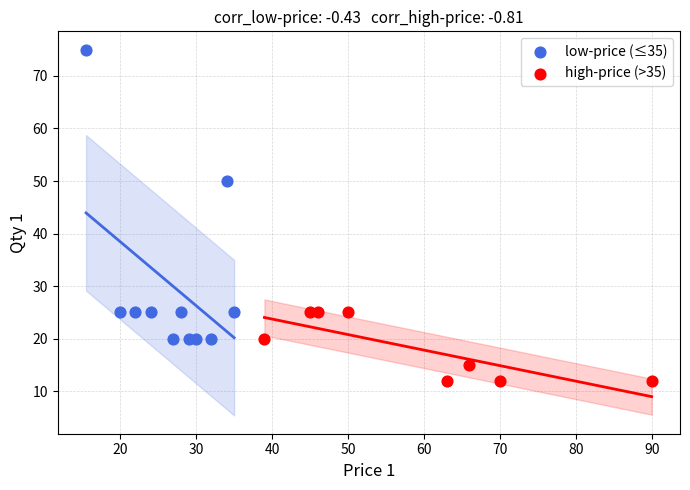

Which series has the widest spread of Y values?

low-price (≤35)